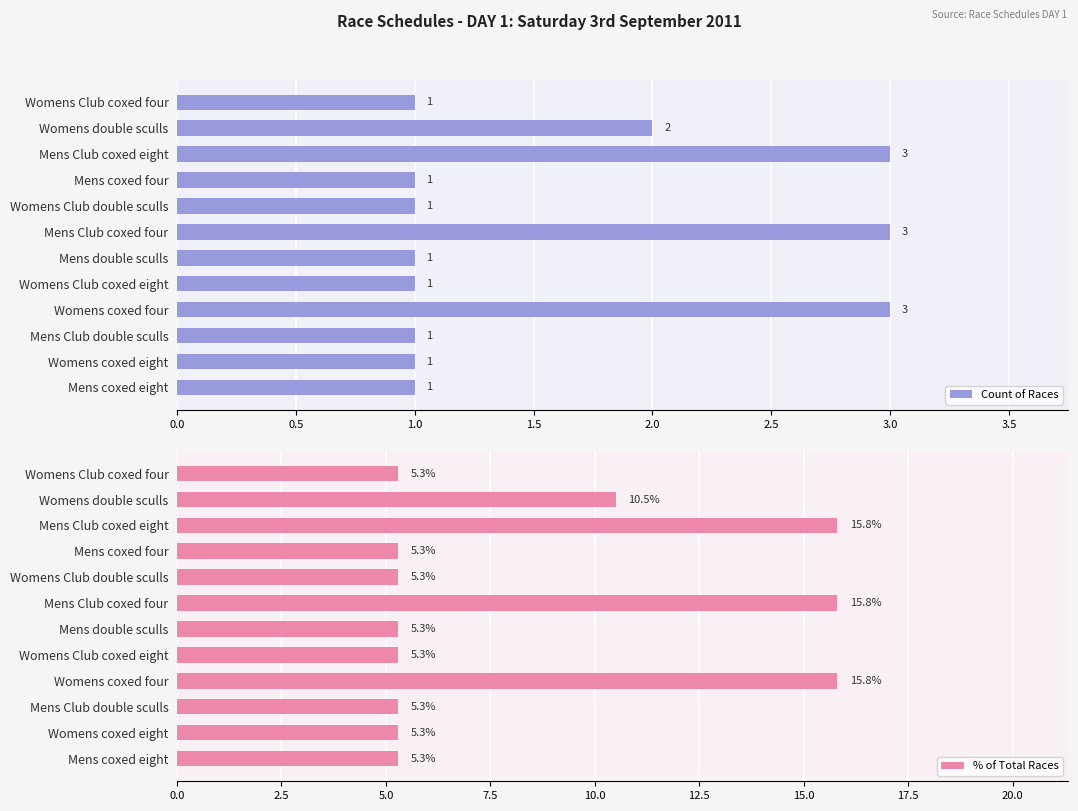

How many distinct data groups are displayed?

2